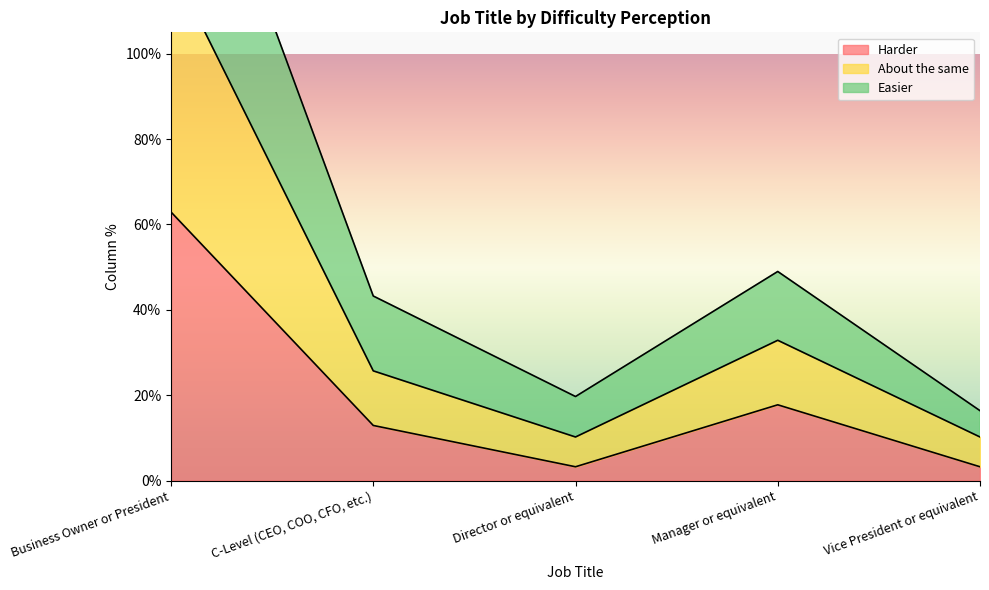

At which label is Easier closest to 0?

Vice President or equivalent